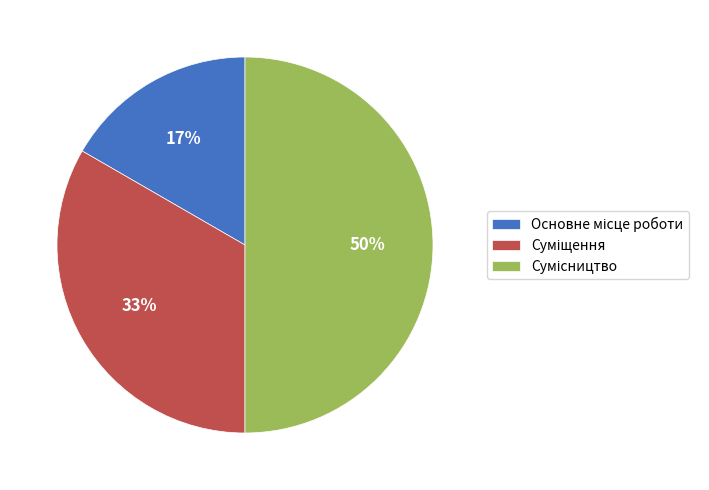

To the nearest percent, what is the average slice percentage?

33%